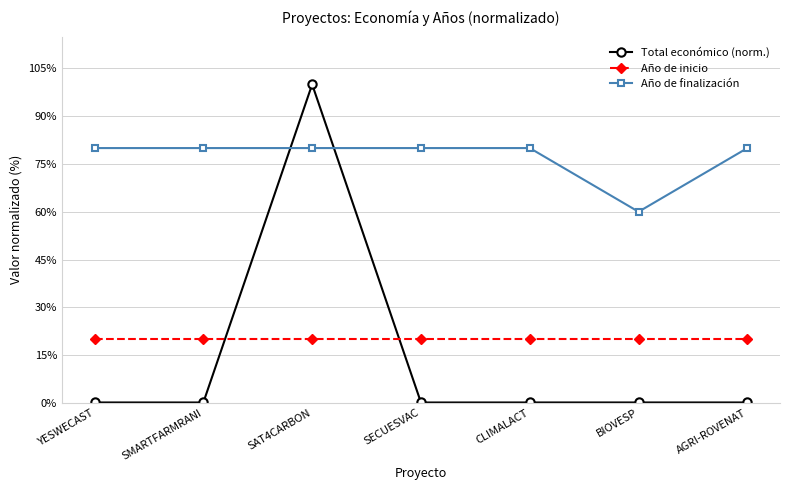

What is the difference between the maximum and minimum values in the Total económico (norm.) series?

99.9